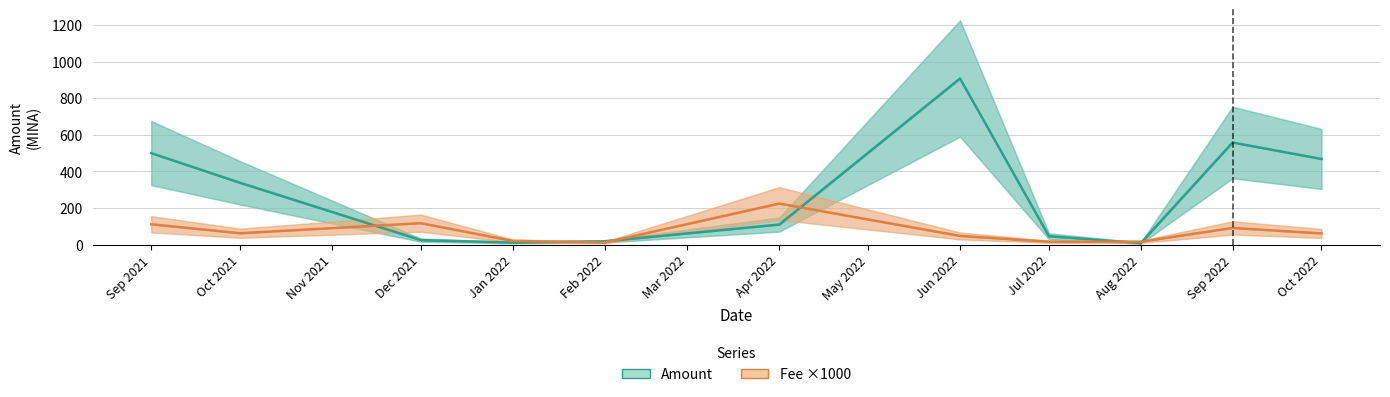

After their last crossing, which series has the higher values: Fee ×1000 or Amount?

Amount